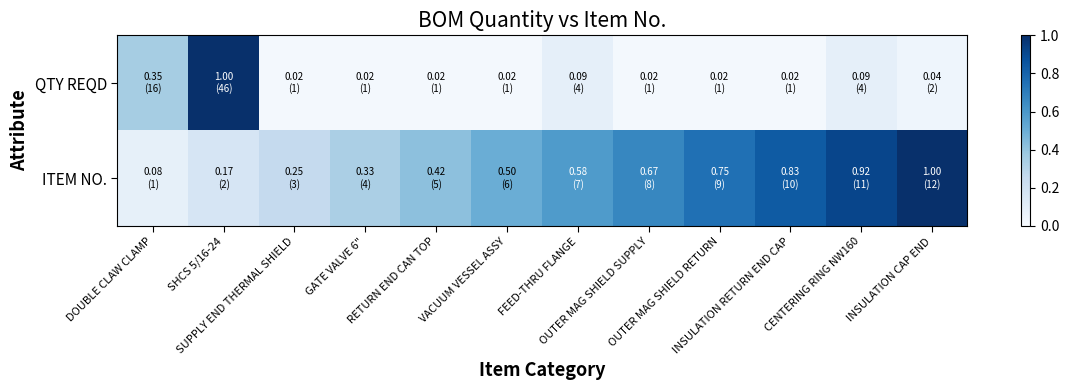

How many series are shown in this chart?

2